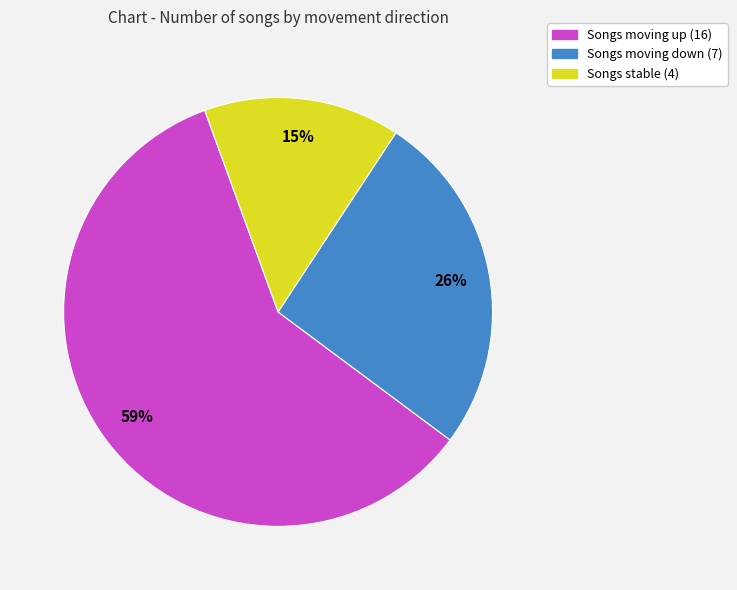

Is there any slice that represents more than half of the pie?

Yes